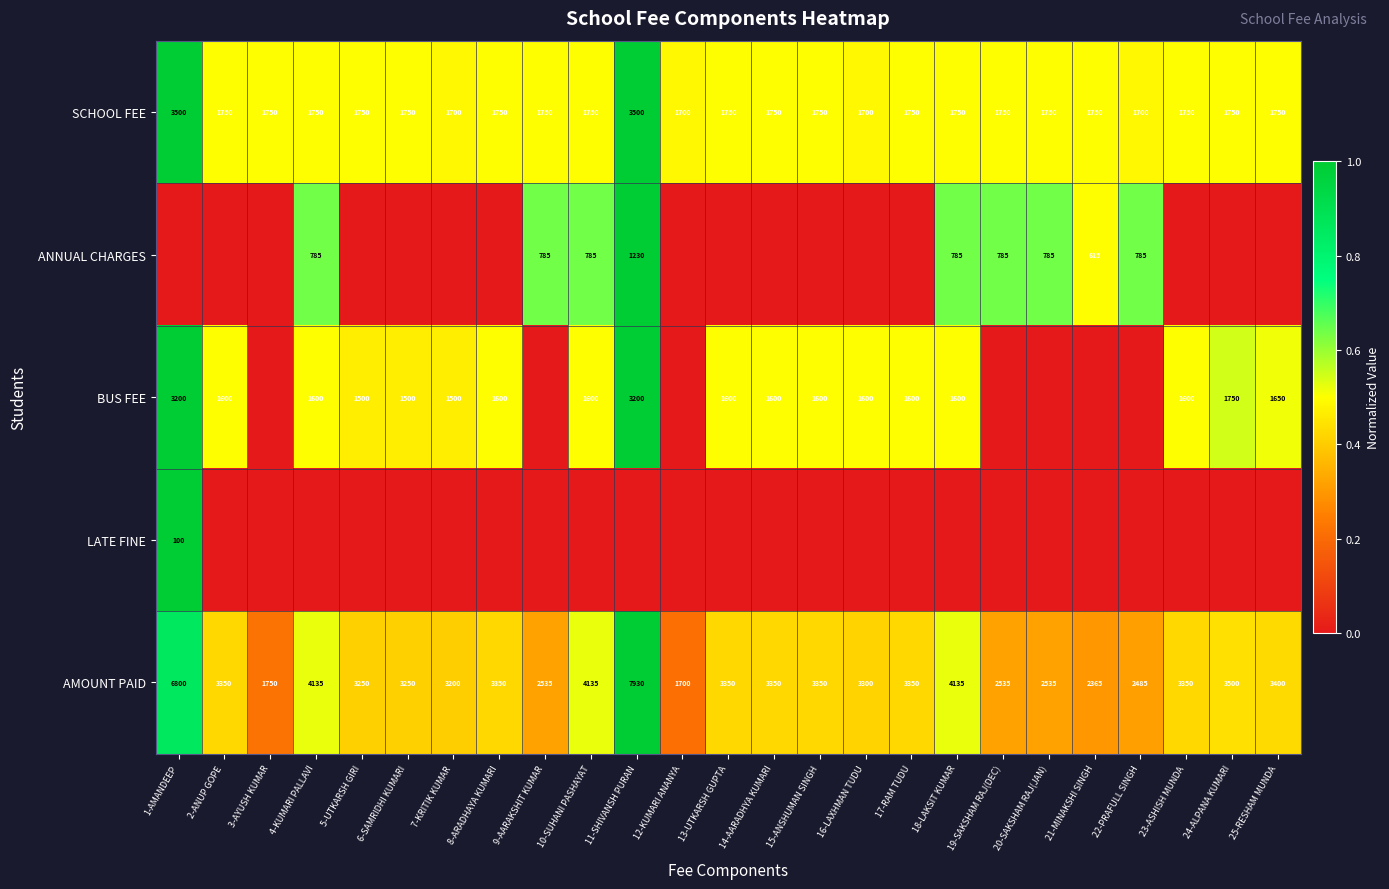

At how many categories does at least one series exceed 0?

25